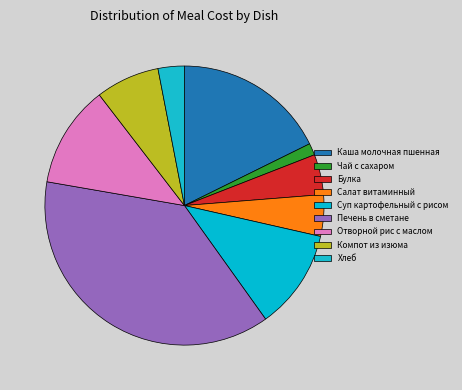

How many segments does this pie chart have?

9